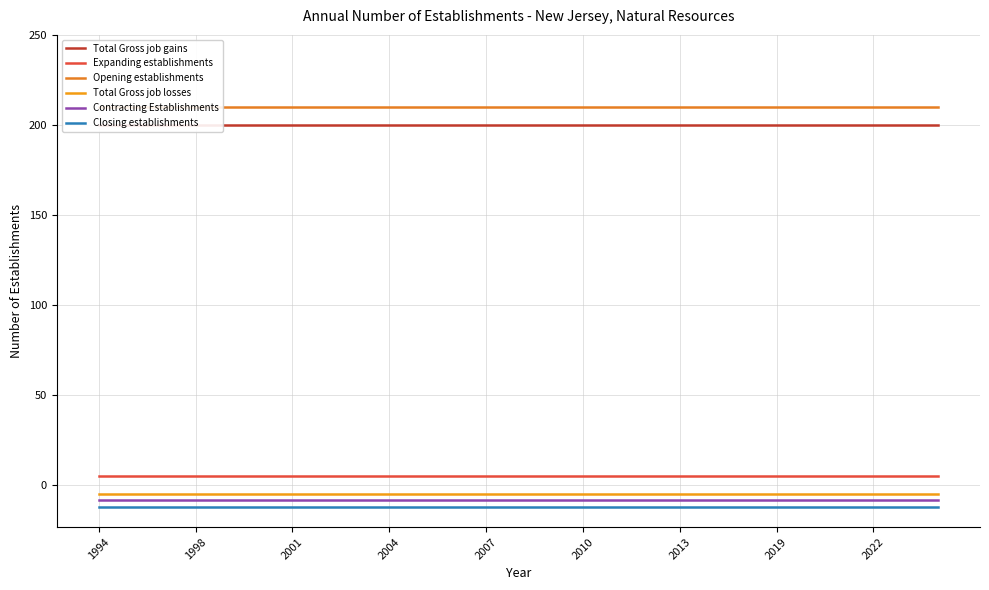

What is the greatest value displayed?

210